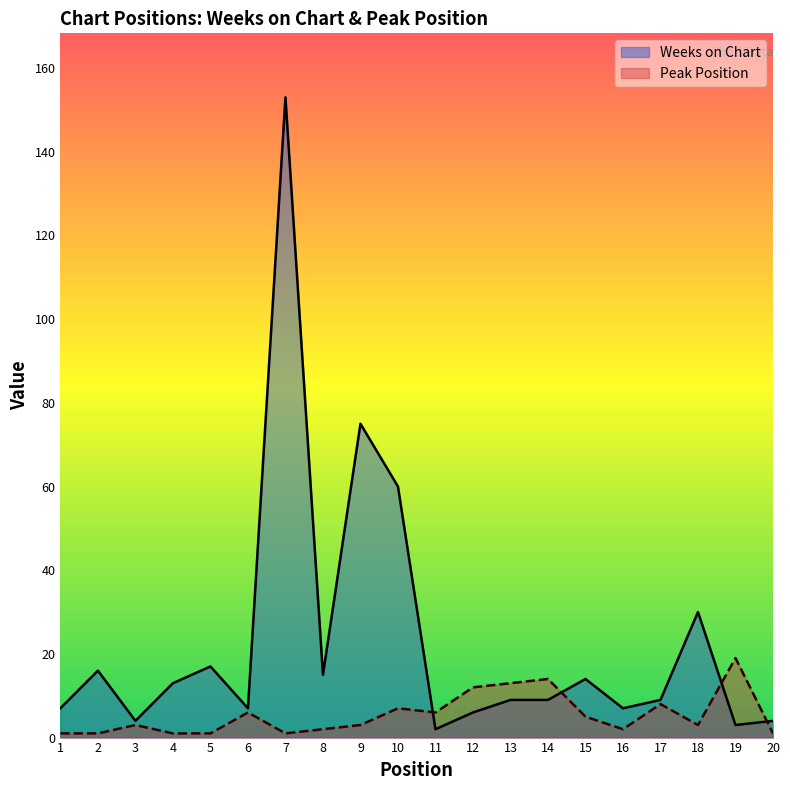

What is the total value across all series at 5?

18